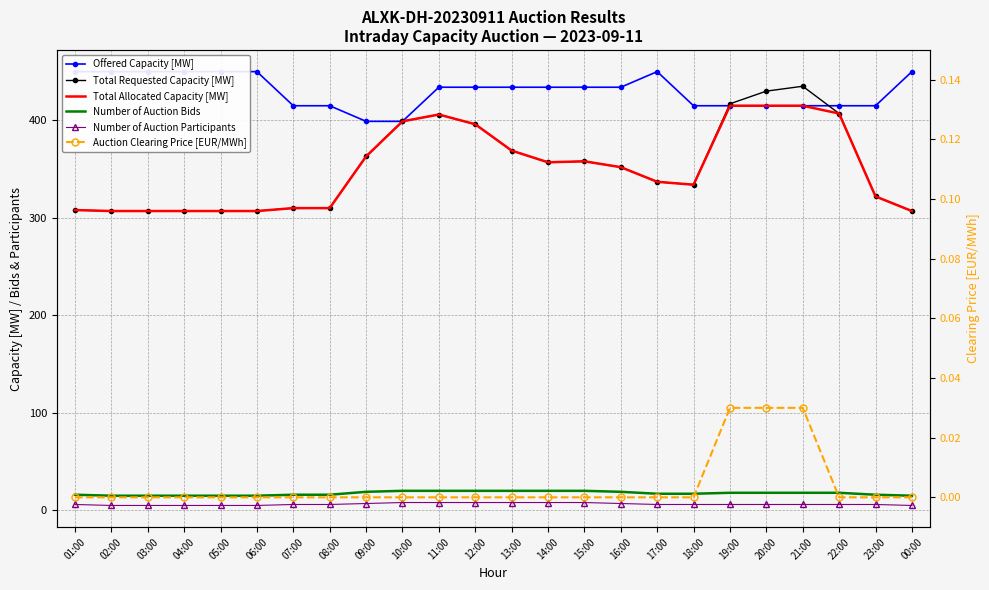

Reading right to left, what are all the values shown in this chart?

Offered Capacity [MW]: 450.0	415.0	415.0	415.0	415.0	415.0	415.0	450.0	434.0	434.0	434.0	434.0	434.0	434.0	399.0	399.0	415.0	415.0	450.0	450.0	450.0	450.0	450.0	450.0
Total Requested Capacity [MW]: 307.0	322.0	407.0	435.0	430.0	417.0	334.0	337.0	352.0	358.0	357.0	369.0	396.0	406.0	399.0	363.0	310.0	310.0	307.0	307.0	307.0	307.0	307.0	308.0
Total Allocated Capacity [MW]: 307.0	322.0	407.0	415.0	415.0	415.0	334.0	337.0	352.0	358.0	357.0	369.0	396.0	406.0	399.0	363.0	310.0	310.0	307.0	307.0	307.0	307.0	307.0	308.0
Number of Auction Bids: 15.0	16.0	18.0	18.0	18.0	18.0	17.0	17.0	19.0	20.0	20.0	20.0	20.0	20.0	20.0	19.0	16.0	16.0	15.0	15.0	15.0	15.0	15.0	16.0
Number of Auction Participants: 5.0	6.0	6.0	6.0	6.0	6.0	6.0	6.0	7.0	8.0	8.0	8.0	8.0	8.0	8.0	7.0	6.0	6.0	5.0	5.0	5.0	5.0	5.0	6.0
Auction Clearing Price [EUR/MWh]: 0.0	0.0	0.0	0.0	0.0	0.0	0.0	0.0	0.0	0.0	0.0	0.0	0.0	0.0	0.0	0.0	0.0	0.0	0.0	0.0	0.0	0.0	0.0	0.0